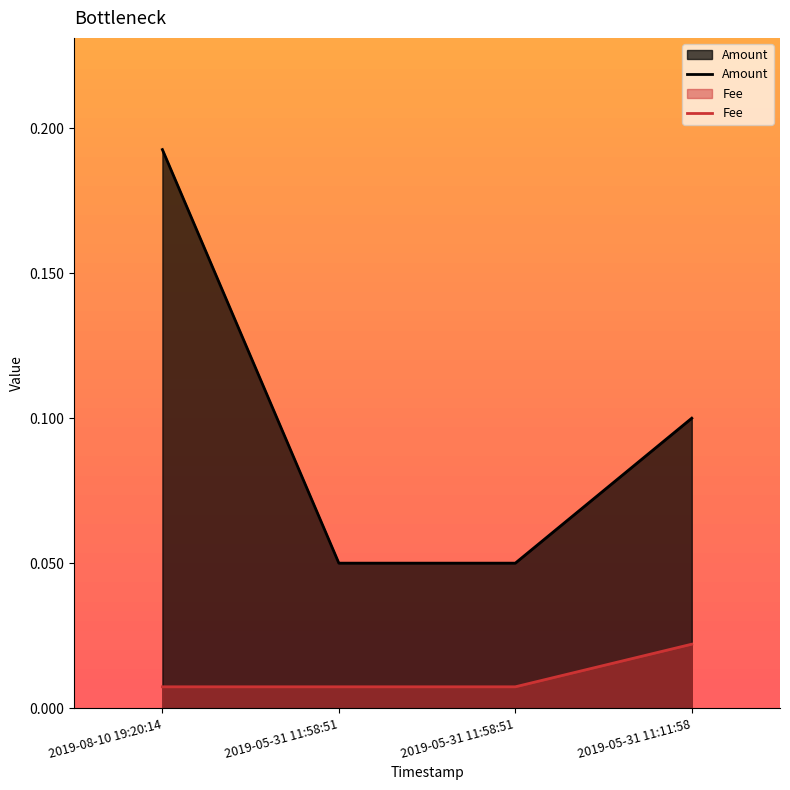

What are all the series names shown in the legend?

Amount, Fee